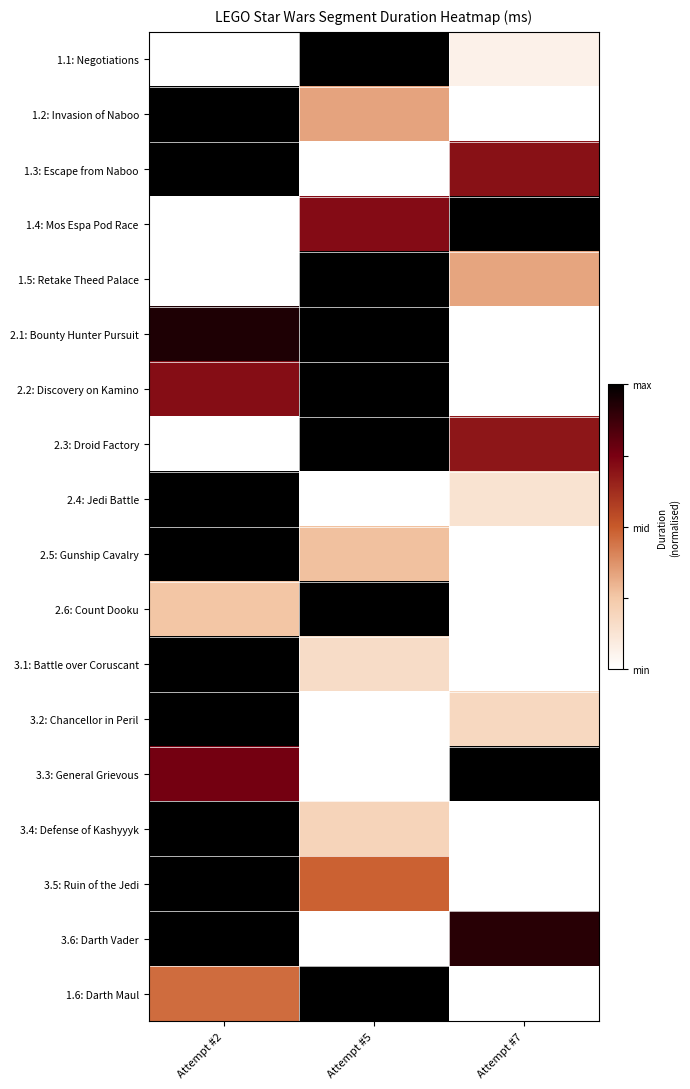

Reading right to left, what are all the values shown in this chart?

1.1: Negotiations: Attempt #7=0.1	Attempt #5=1.0	Attempt #2=0.0
1.2: Invasion of Naboo: Attempt #7=0.0	Attempt #5=0.3	Attempt #2=1.0
1.3: Escape from Naboo: Attempt #7=0.7	Attempt #5=0.0	Attempt #2=1.0
1.4: Mos Espa Pod Race: Attempt #7=1.0	Attempt #5=0.7	Attempt #2=0.0
1.5: Retake Theed Palace: Attempt #7=0.3	Attempt #5=1.0	Attempt #2=0.0
2.1: Bounty Hunter Pursuit: Attempt #7=0.0	Attempt #5=1.0	Attempt #2=0.9
2.2: Discovery on Kamino: Attempt #7=0.0	Attempt #5=1.0	Attempt #2=0.7
2.3: Droid Factory: Attempt #7=0.7	Attempt #5=1.0	Attempt #2=0.0
2.4: Jedi Battle: Attempt #7=0.1	Attempt #5=0.0	Attempt #2=1.0
2.5: Gunship Cavalry: Attempt #7=0.0	Attempt #5=0.3	Attempt #2=1.0
2.6: Count Dooku: Attempt #7=0.0	Attempt #5=1.0	Attempt #2=0.3
3.1: Battle over Coruscant: Attempt #7=0.0	Attempt #5=0.2	Attempt #2=1.0
3.2: Chancellor in Peril: Attempt #7=0.2	Attempt #5=0.0	Attempt #2=1.0
3.3: General Grievous: Attempt #7=1.0	Attempt #5=0.0	Attempt #2=0.8
3.4: Defense of Kashyyyk: Attempt #7=0.0	Attempt #5=0.2	Attempt #2=1.0
3.5: Ruin of the Jedi: Attempt #7=0.0	Attempt #5=0.5	Attempt #2=1.0
3.6: Darth Vader: Attempt #7=0.9	Attempt #5=0.0	Attempt #2=1.0
1.6: Darth Maul: Attempt #7=0.0	Attempt #5=1.0	Attempt #2=0.5